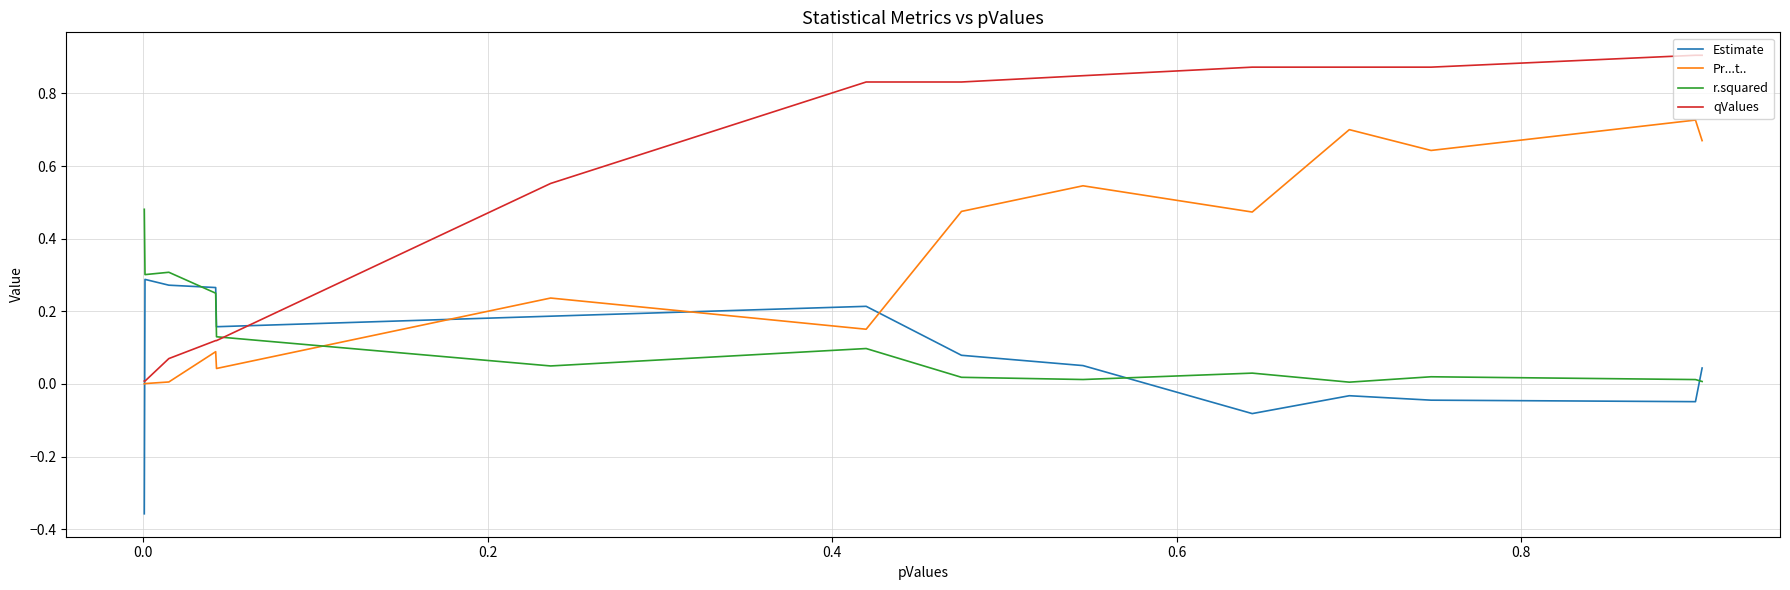

True or false: Pr...t.. and Estimate intersect in this chart.

True